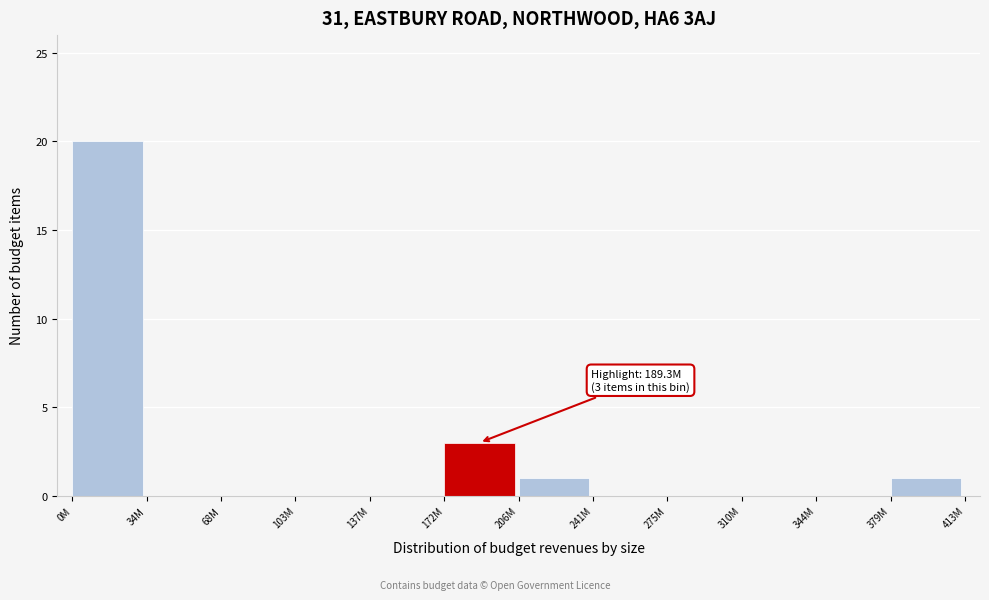

Reading left to right, what are all the values shown in this chart?

0M=20	34M=0	68M=0	103M=0	137M=0	172M=3	206M=1	241M=0	275M=0	310M=0	344M=0	379M=1